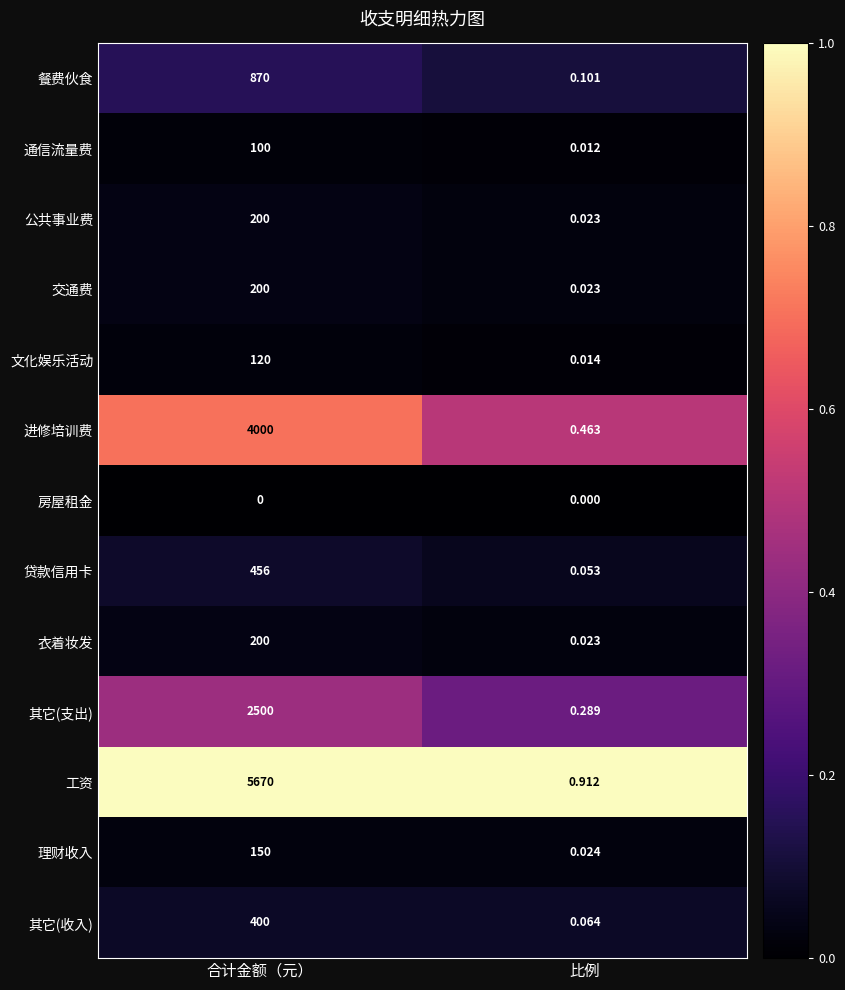

Where is 工资 nearest to the value 2835?

比例